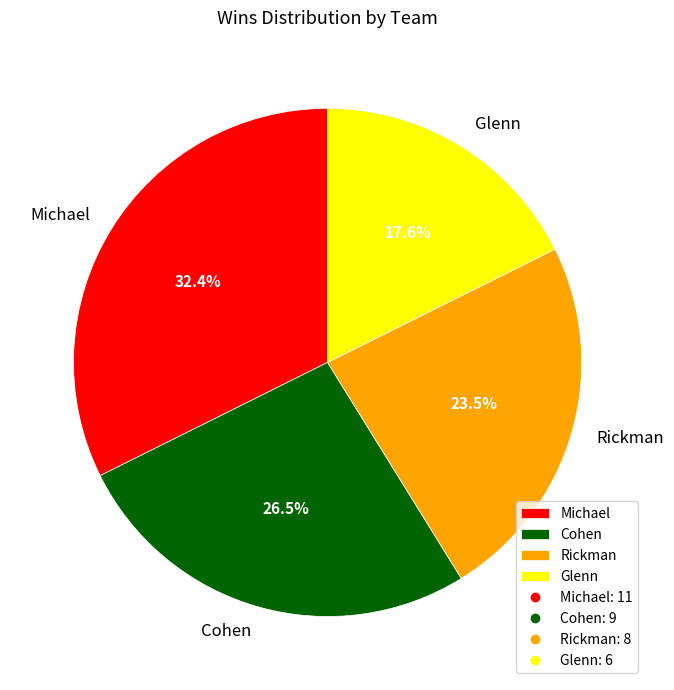

Does Cohen account for over 50% of the chart?

No